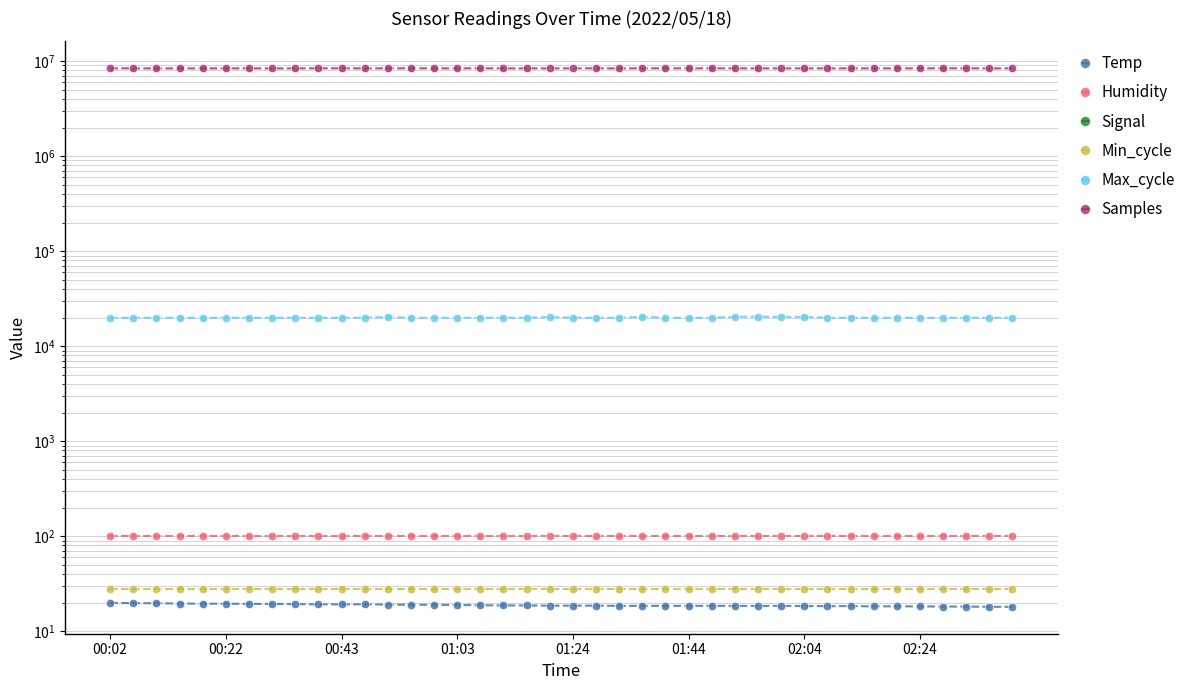

What is the total value across all series at 26?

8418334.4